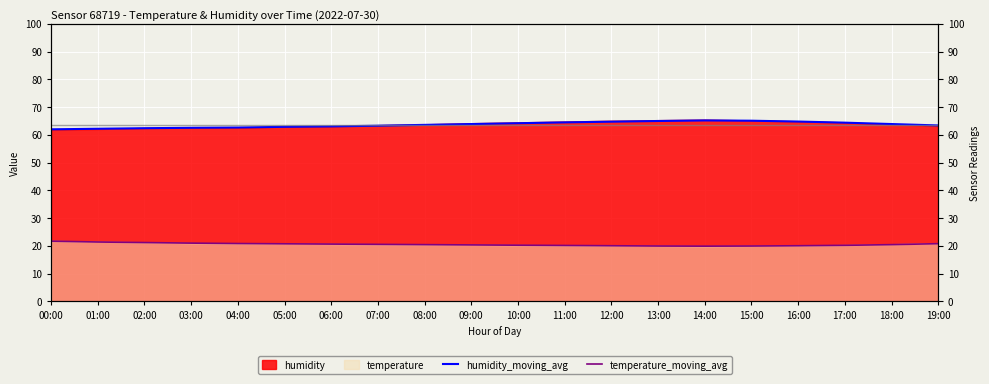

How many data points does each series have?

20